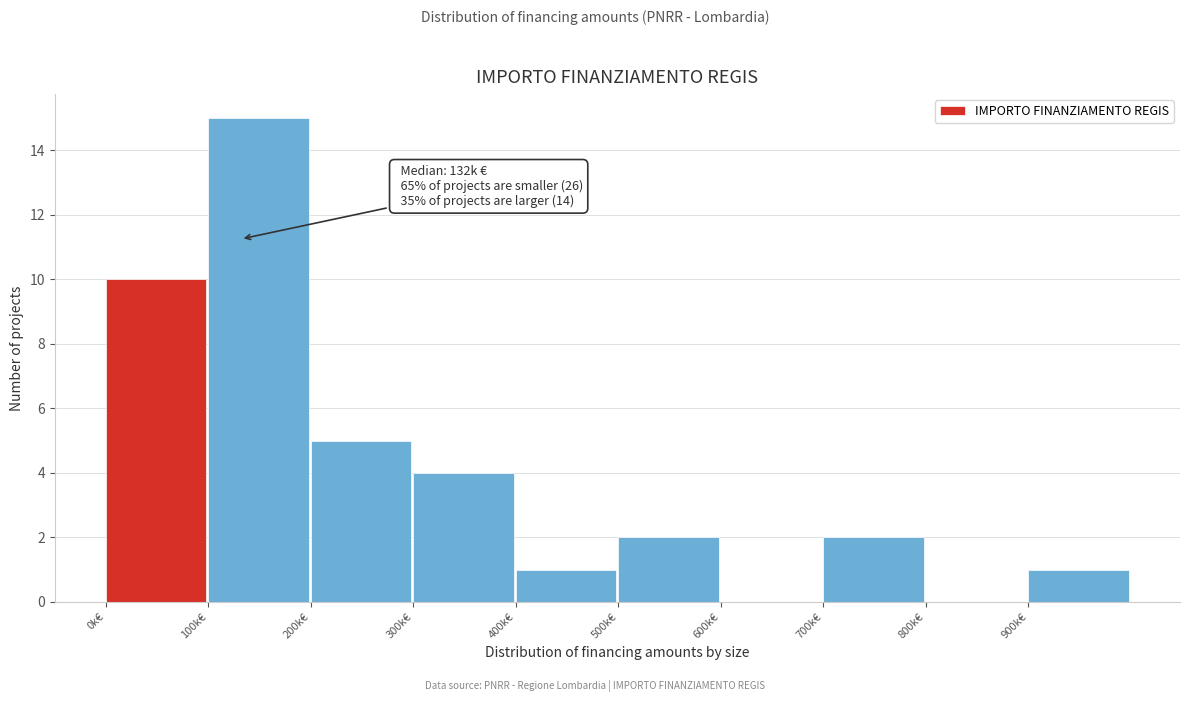

Reading left to right, transcribe all the data shown in this chart.

0k€=10	100k€=15	200k€=5	300k€=4	400k€=1	500k€=2	600k€=0	700k€=2	800k€=0	900k€=1